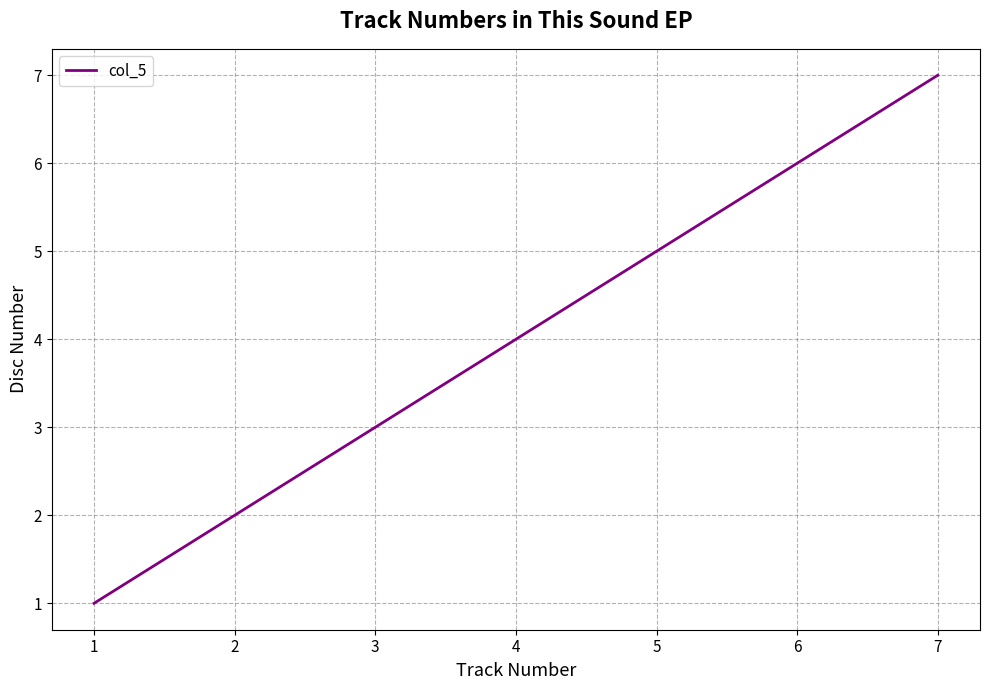

List the labels in order of value, largest first.

7, 6, 5, 4, 3, 2, 1